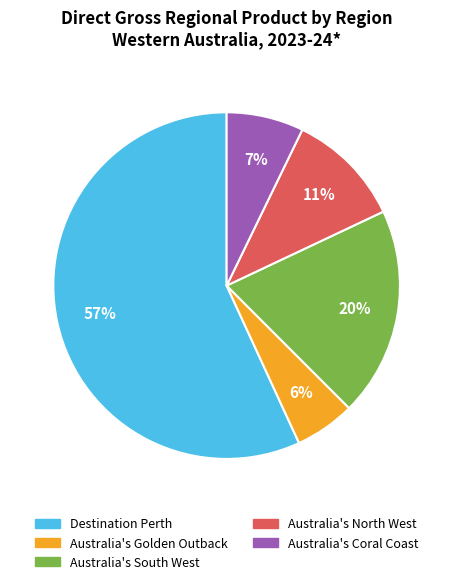

To the nearest percent, what is the average slice percentage?

20%